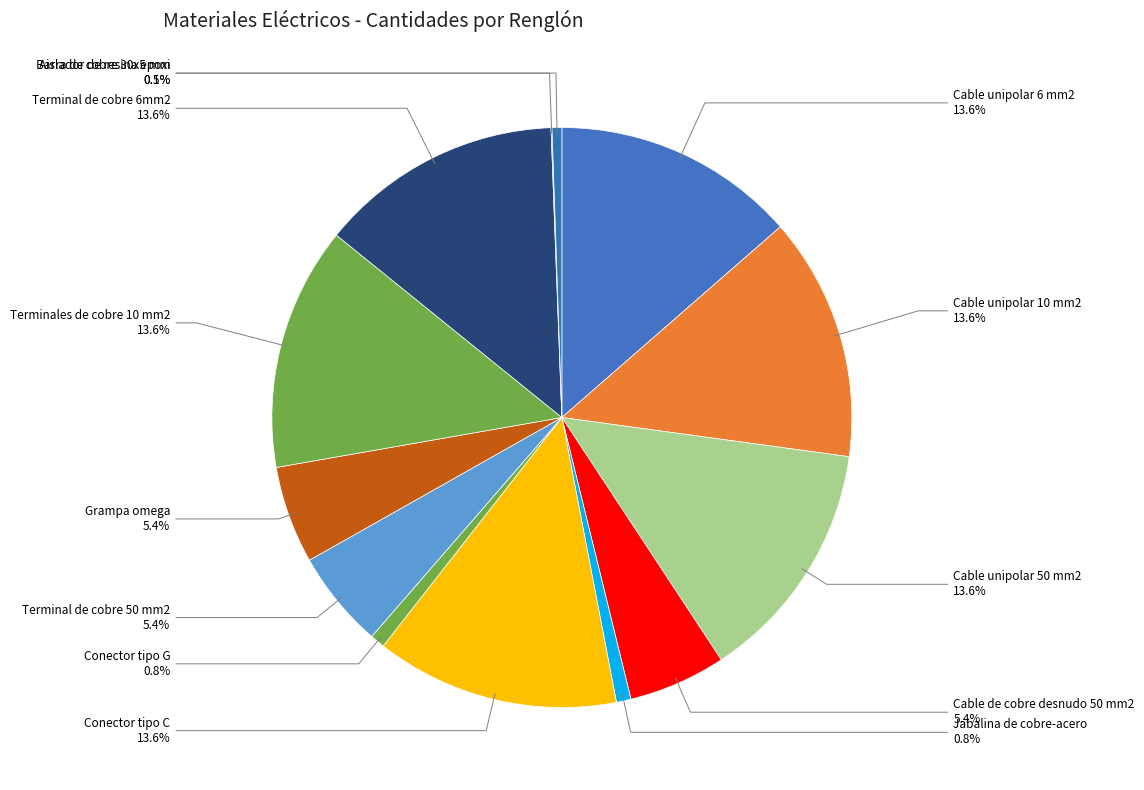

What is the ratio of the value at Terminal de cobre 50 mm2 to the value at Terminales de cobre 10 mm2?

0.4